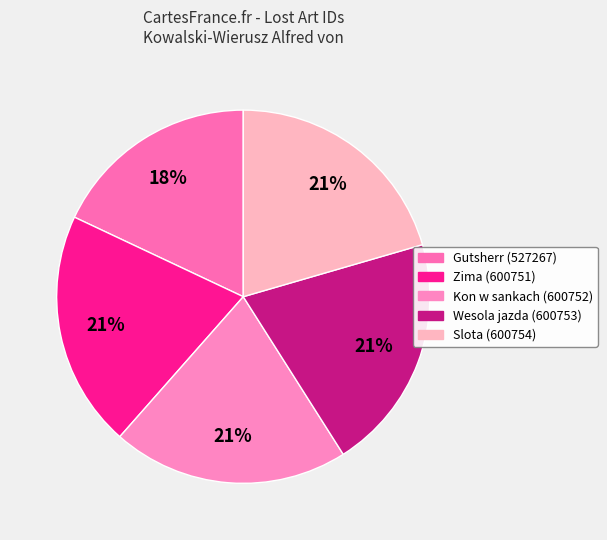

What percentage is the Kon w sankach (600752) slice, to the nearest percent?

21%